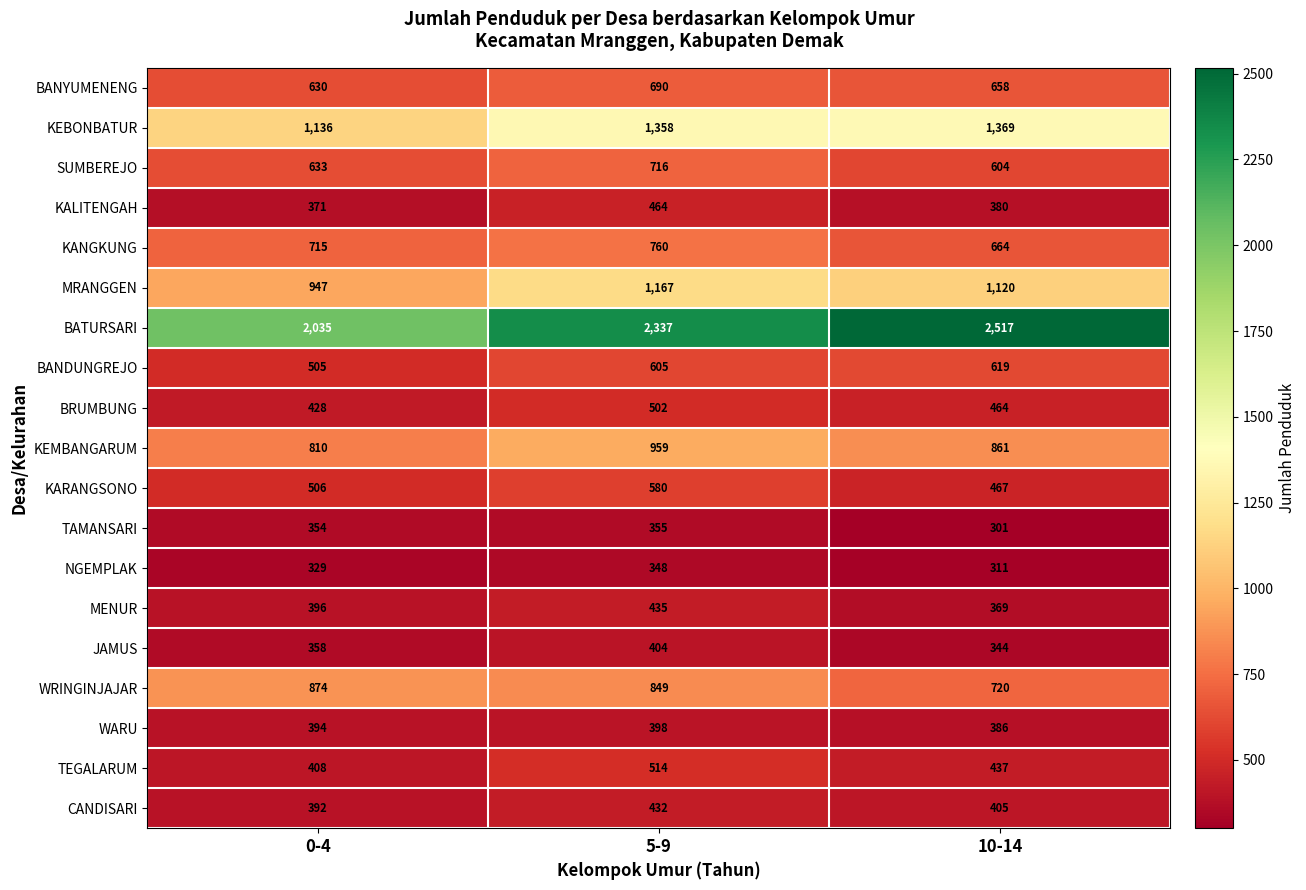

What is the sum of all NGEMPLAK values?

988